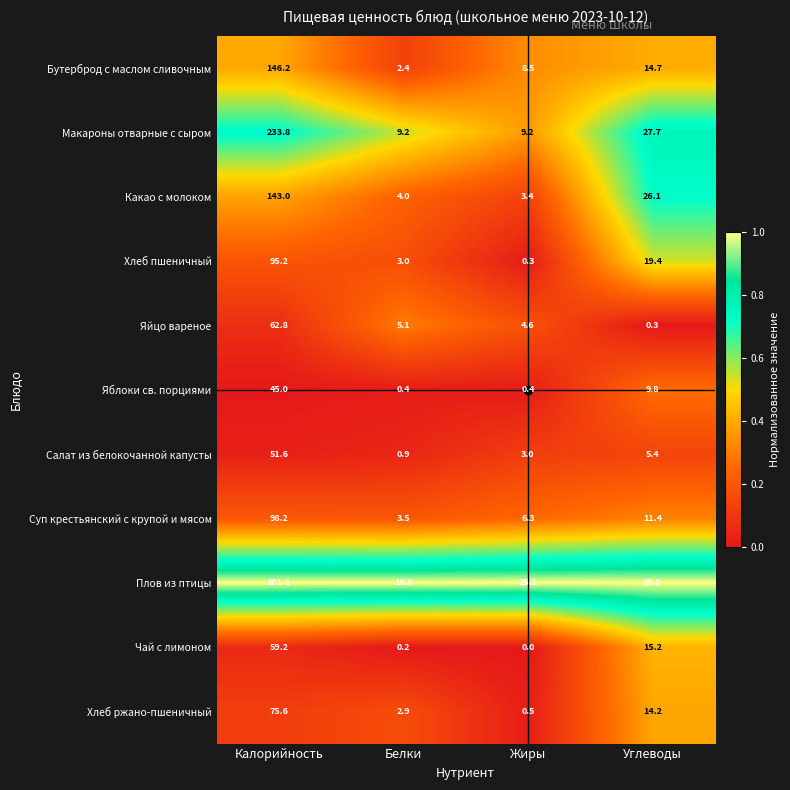

Rank the series by their maximum value, from highest to lowest.

Плов из птицы, Макароны отварные с сыром, Бутерброд с маслом сливочным, Какао с молоком, Суп крестьянский с крупой и мясом, Хлеб пшеничный, Хлеб ржано-пшеничный, Яйцо вареное, Чай с лимоном, Салат из белокочанной капусты, Яблоки св. порциями